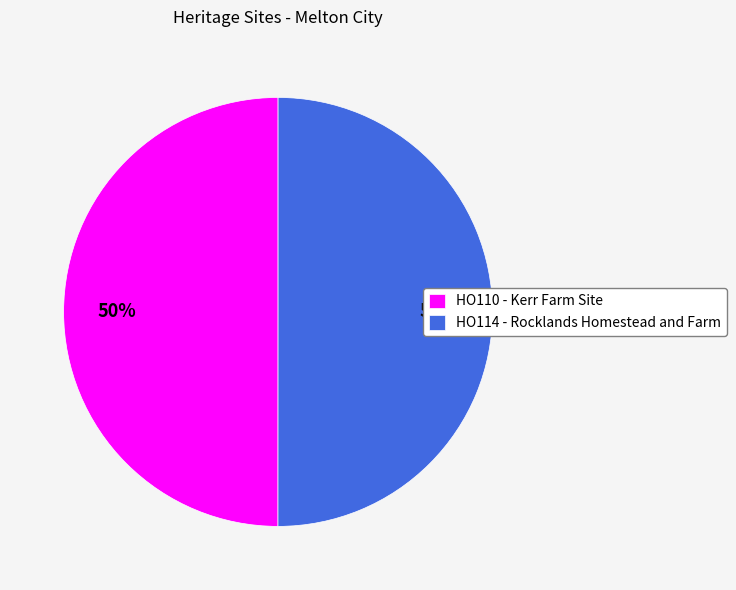

To the nearest percent, what percentage of the pie is HO114 - Rocklands Homestead and Farm?

50%